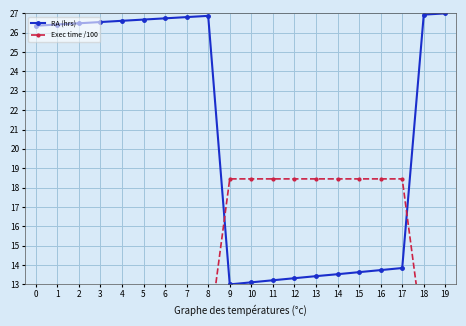

What is the sum of all Exec time /100 values?

276.6